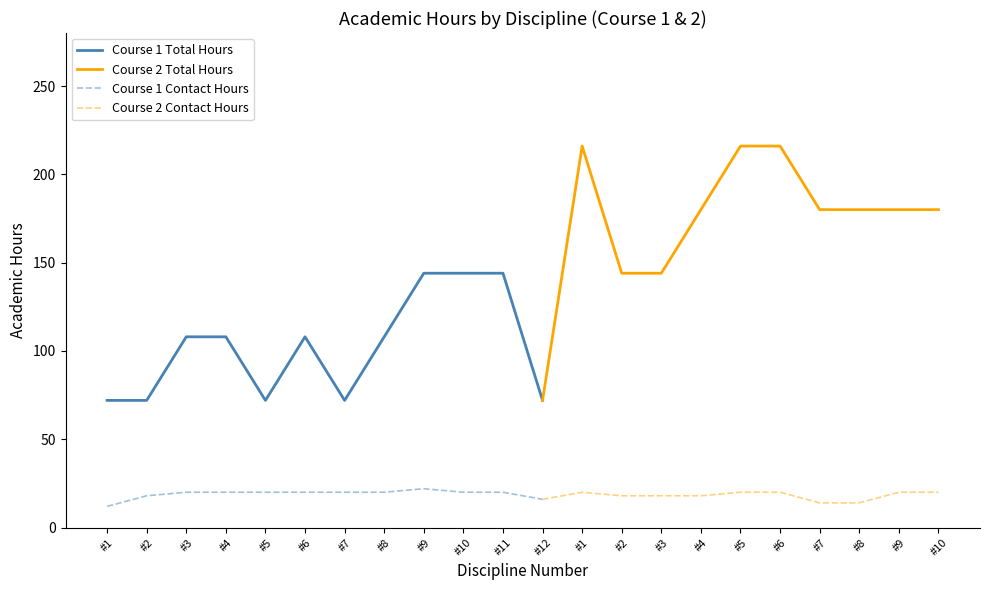

The value of Course 1 Total Hours at #4 is 108. True or false?

True